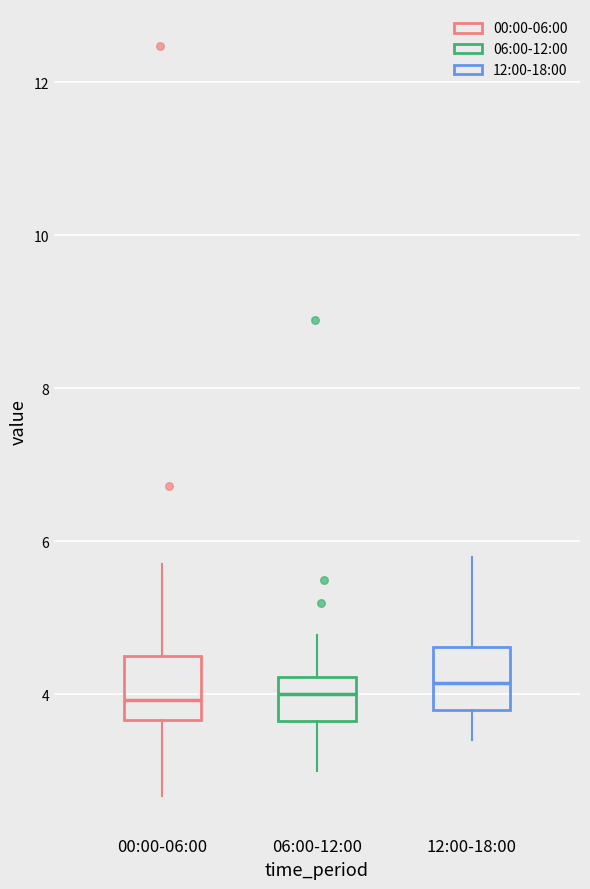

Reading left to right, transcribe this box plot: for each box, give where its median line is, the range the box spans, and where its two whiskers end, as read against the y-axis. The values are not printed on the chart, so give them approximately, as read against the axis.

00:00-06:00: median 4.0, box 3.6 to 4.6, whiskers 2.6 to 5.8
06:00-12:00: median 4.0, box 3.6 to 4.2, whiskers 3.0 to 4.8
12:00-18:00: median 4.2, box 3.8 to 4.6, whiskers 3.4 to 5.8